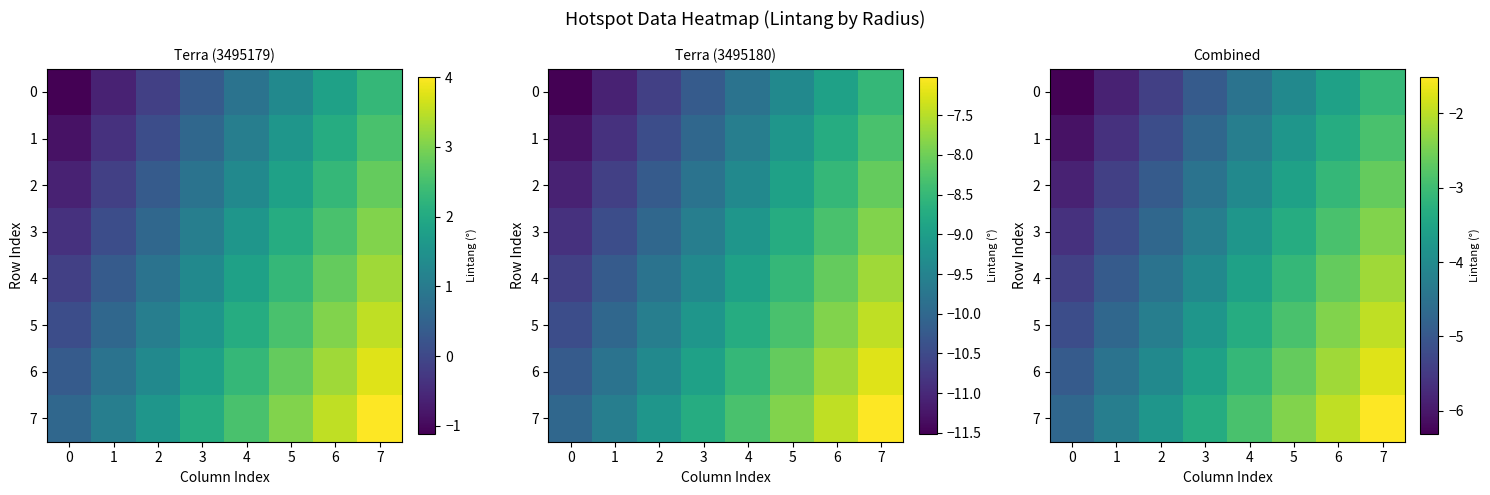

What is the difference between the highest and lowest values at 4?

1.6